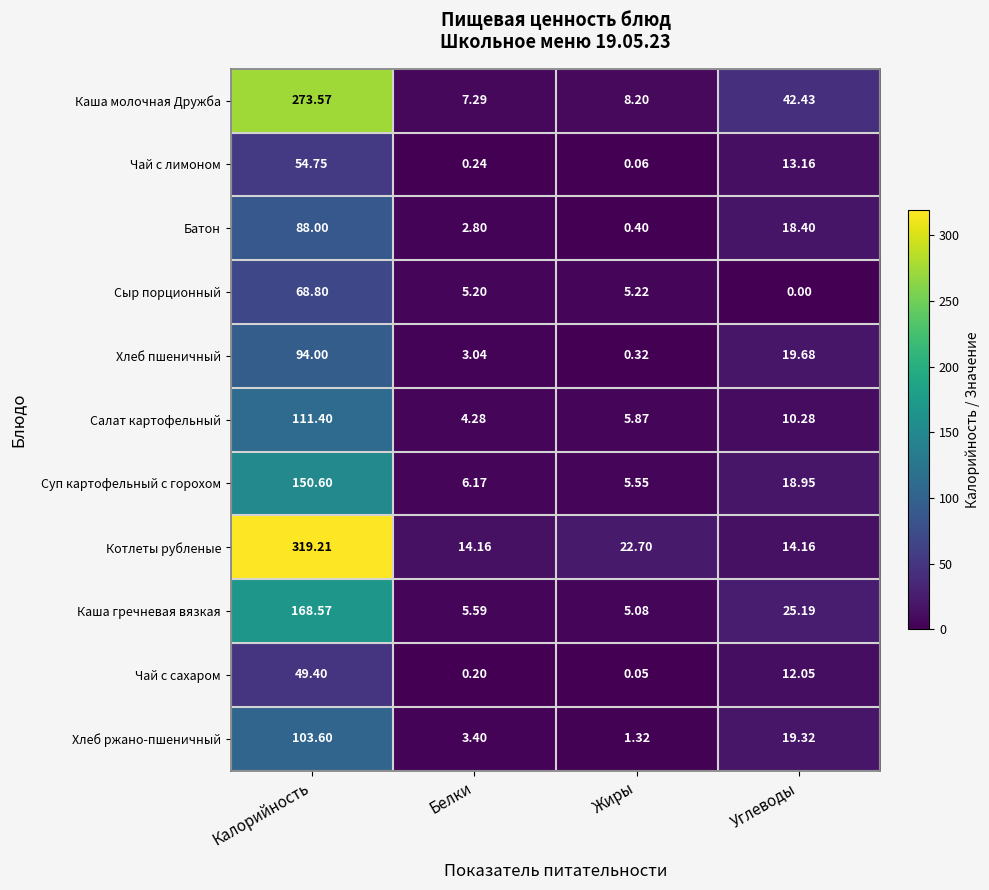

Which series has the widest spread of values?

Котлеты рубленые